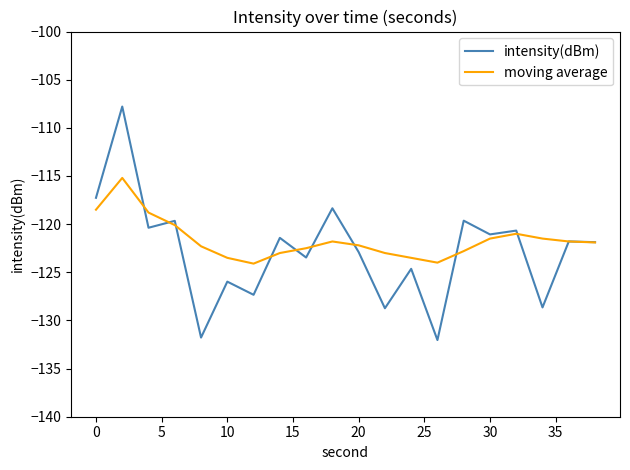

Which series has the widest spread of values?

intensity(dBm)